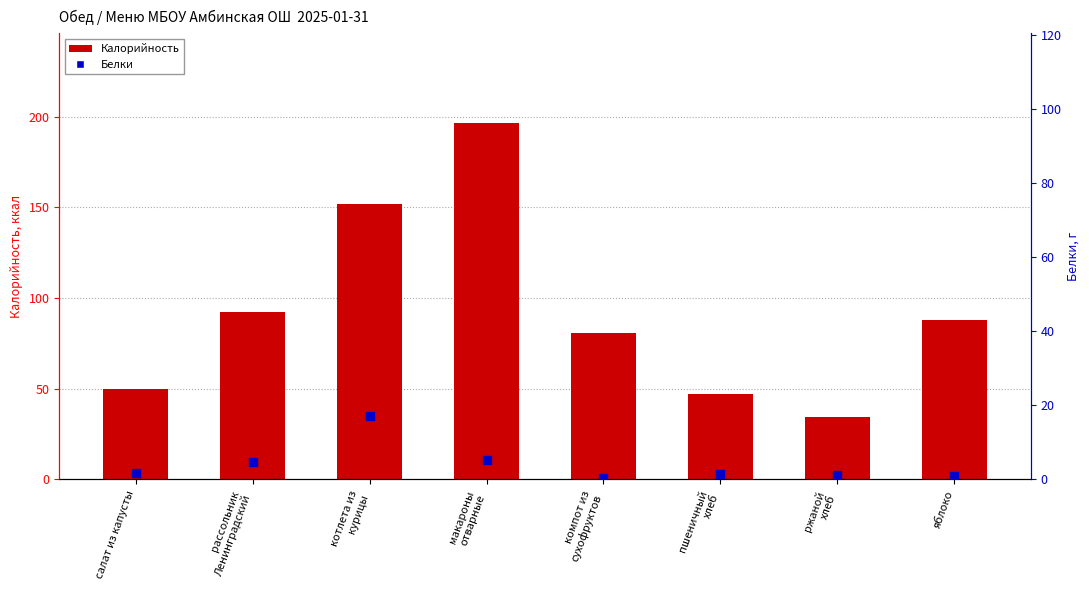

Which series reaches the minimum Y coordinate?

Белки